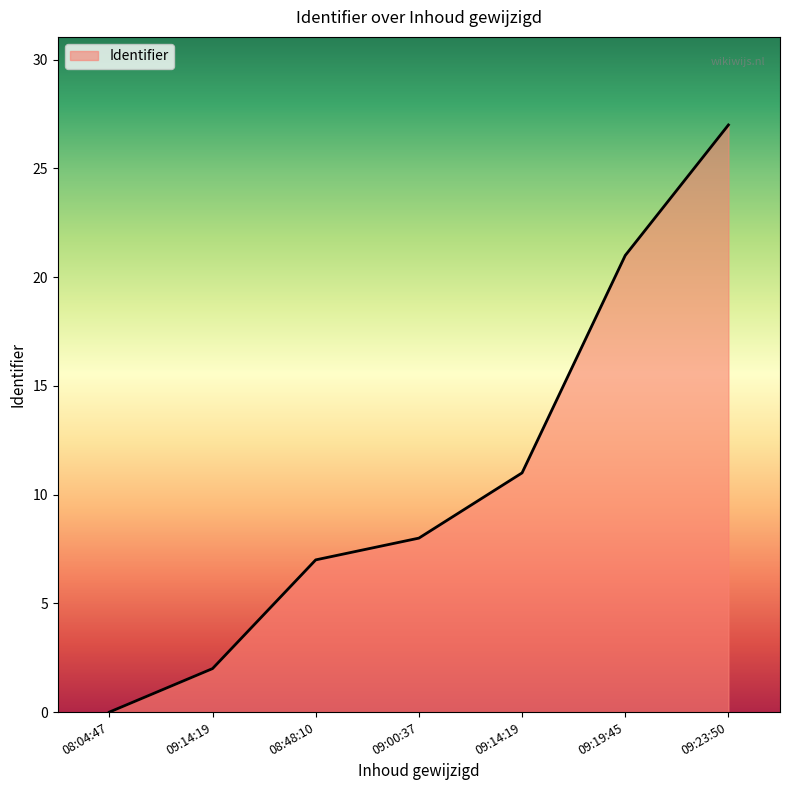

Which label corresponds to the smallest value in the chart?

08:04:47